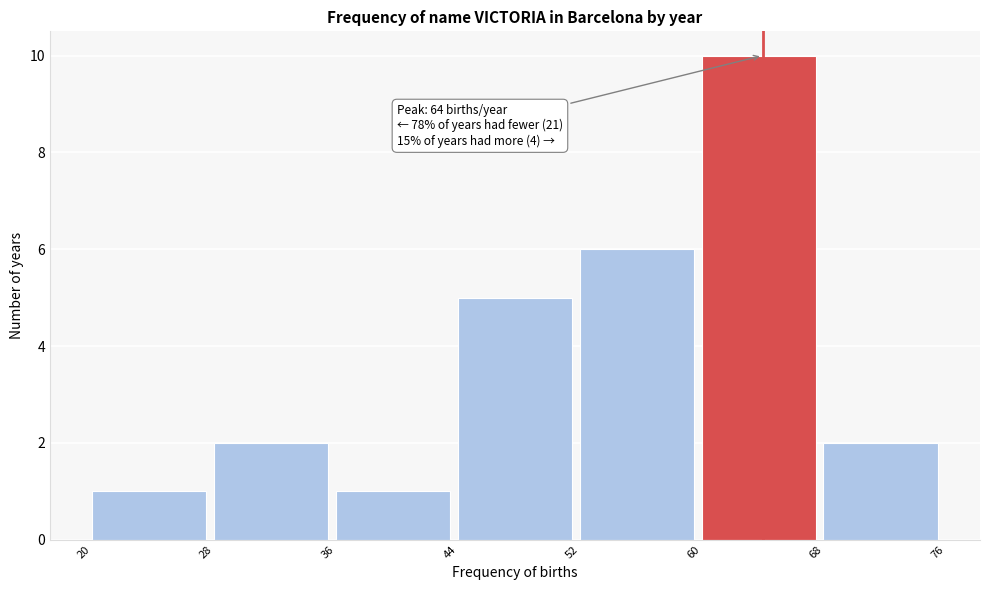

Over which range of the x-axis is the bar tallest?

60 to 68